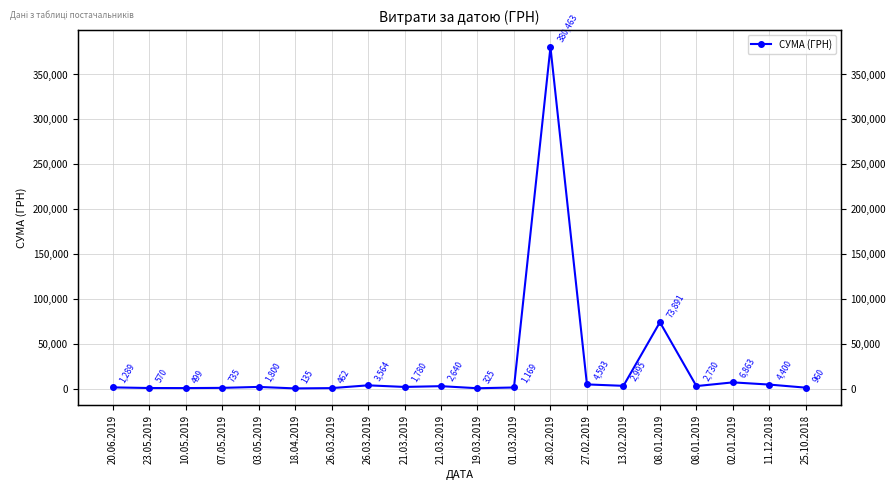

Is it true that the value at 26.03.2019 is 3563.6?

True